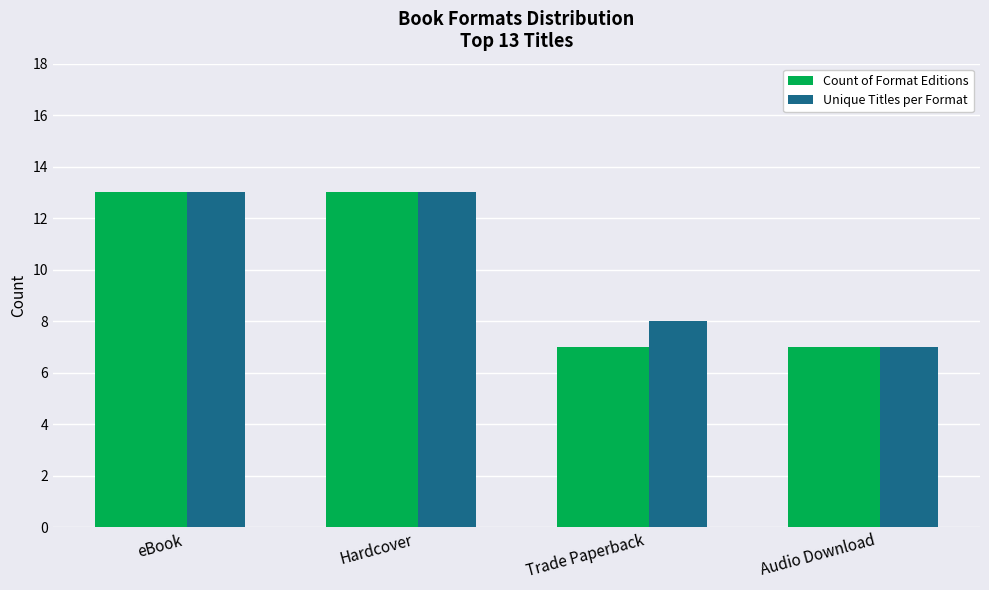

What is the label of the 4th bar from the left?

Audio Download